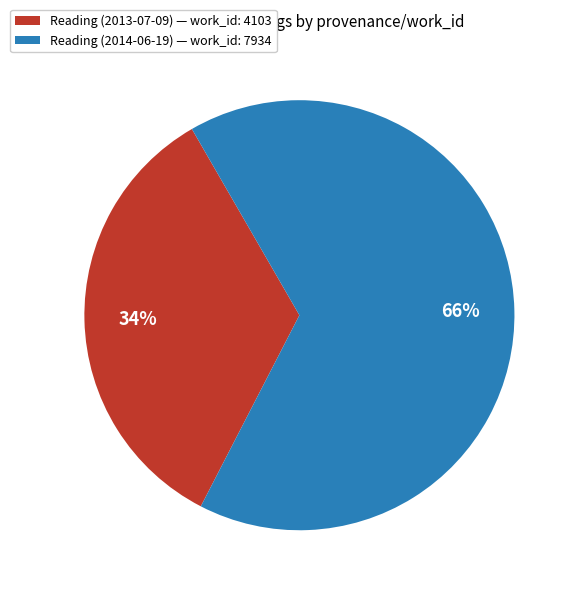

True or false: Reading (2014-06-19) — work_id: 7934 accounts for 66% of the total.

True